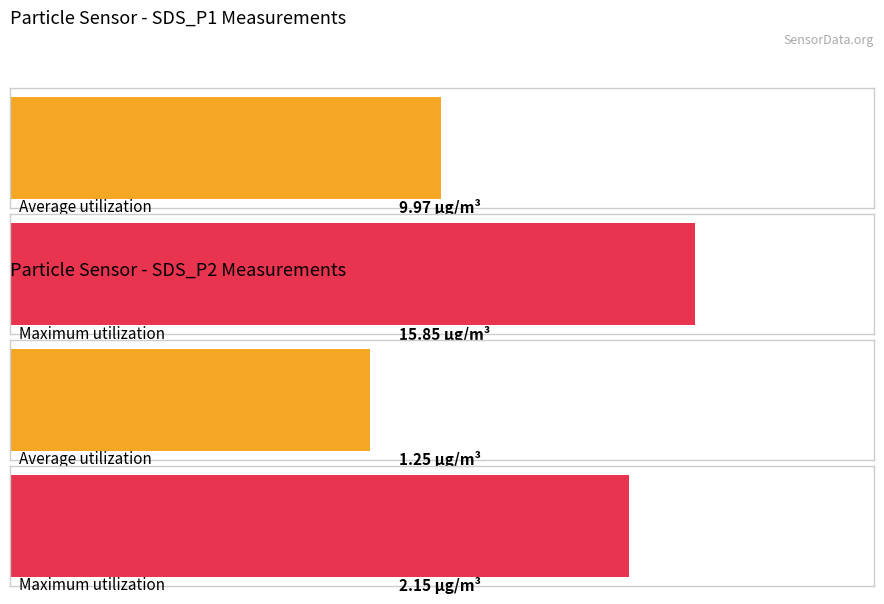

Are the bars grouped side by side (vs. stacked)?

Yes